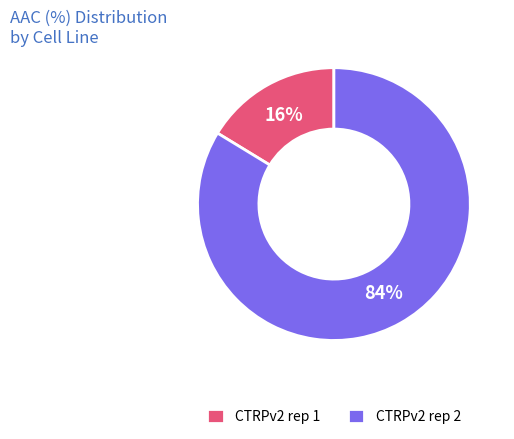

What is the smallest slice in the pie chart?

CTRPv2 rep 1